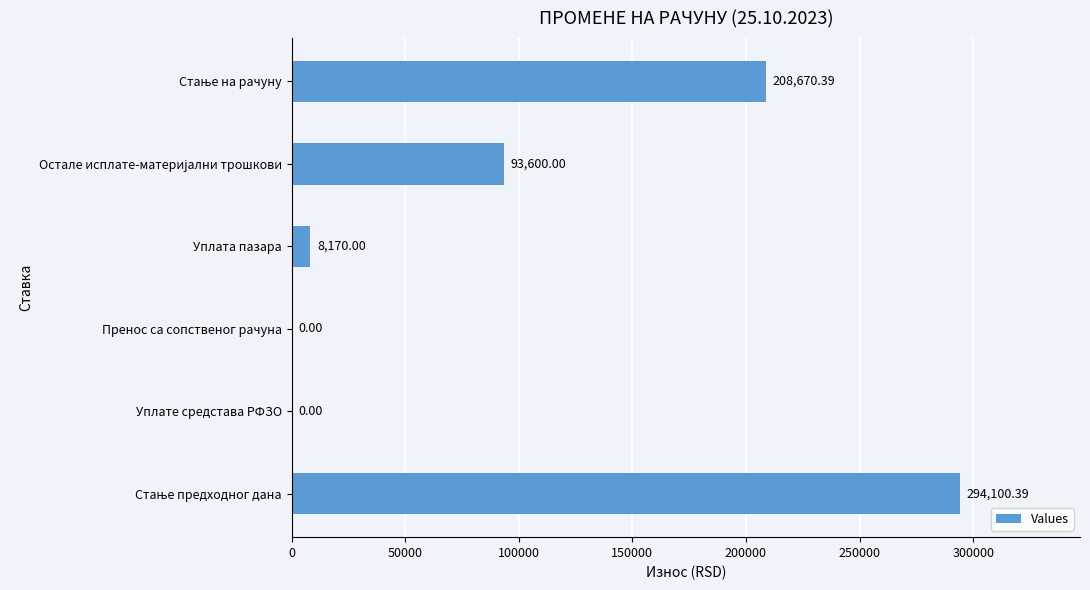

What is the sum of all values?

604540.8